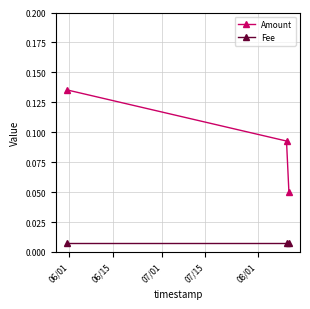

Which series has the largest total across all categories?

Amount